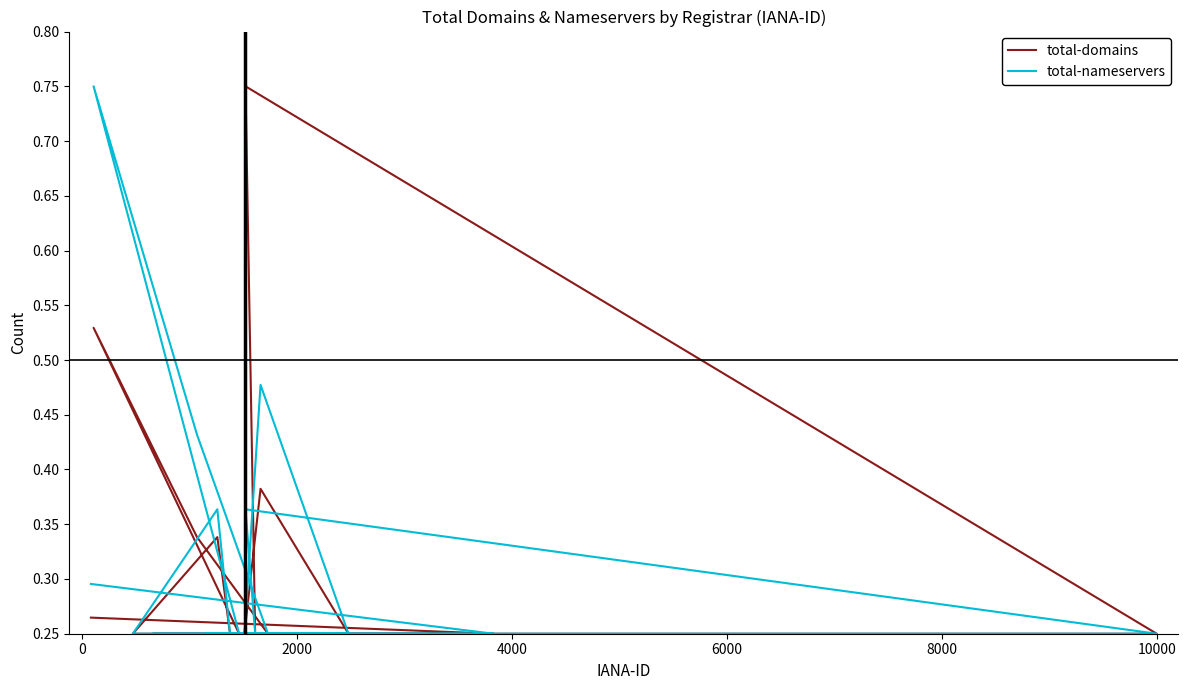

Is this an area chart (filled region under the line)?

No